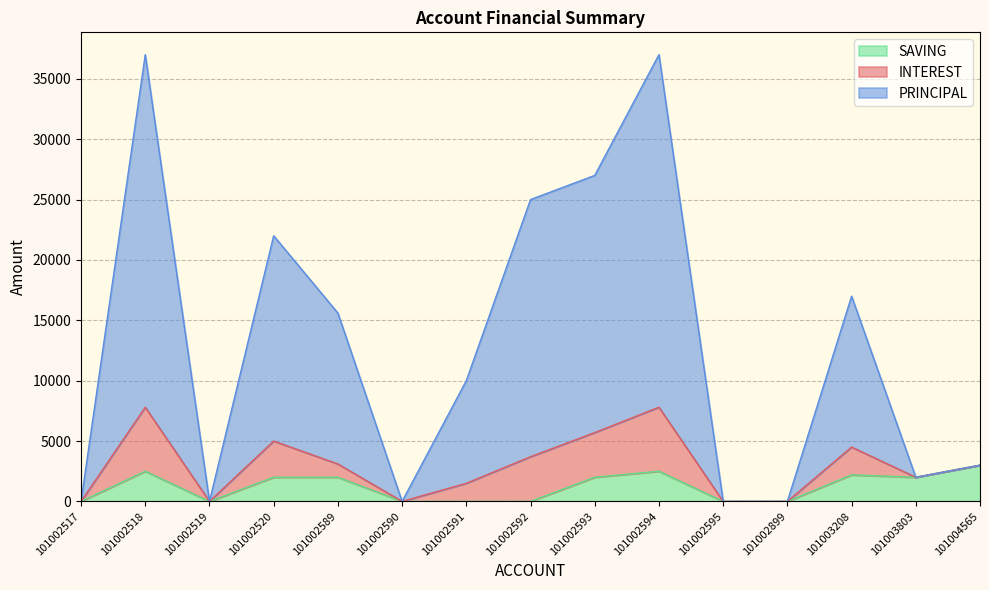

In INTEREST, how many points are higher than both neighbors (excluding endpoints)?

4